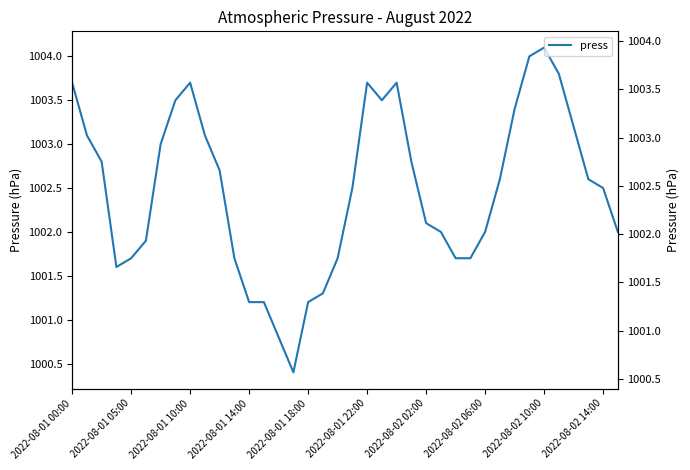

What is the difference between the maximum and minimum values?

3.7